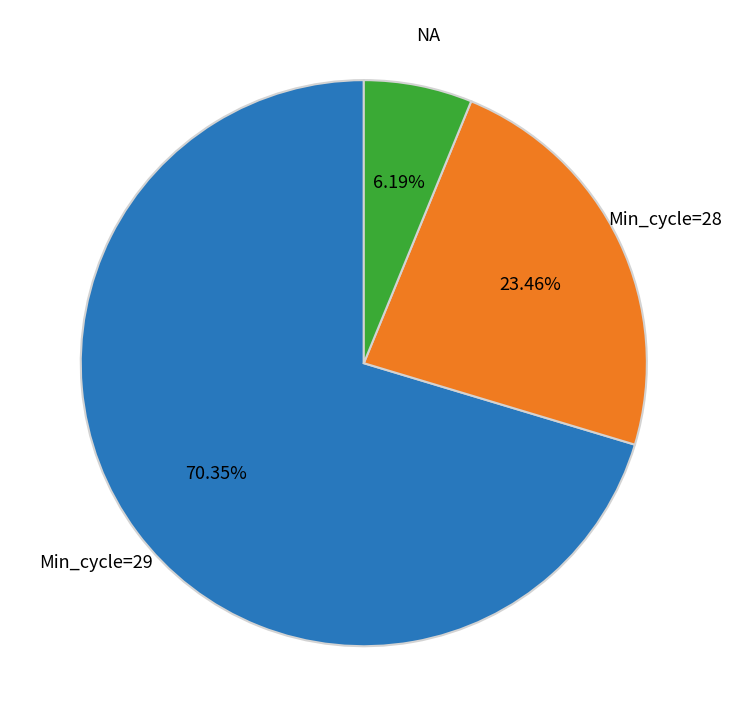

Do NA and Min_cycle=28 together represent more than half of the pie?

No